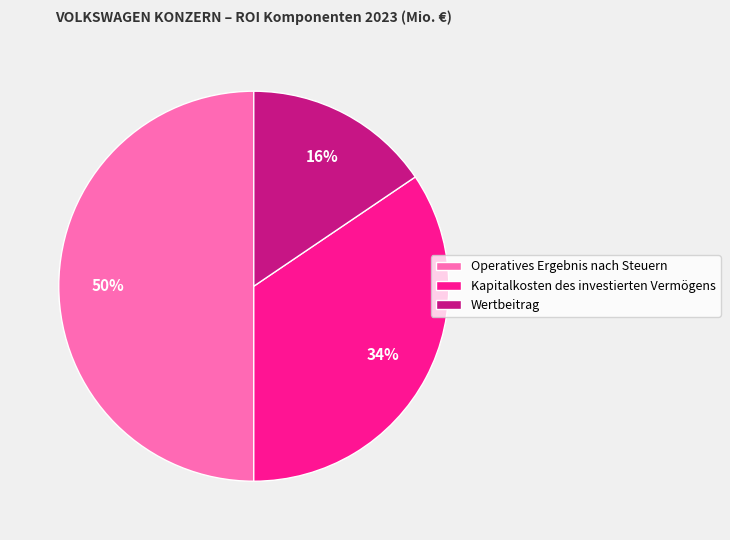

True or false: Kapitalkosten des investierten Vermögens accounts for 40% of the total.

False